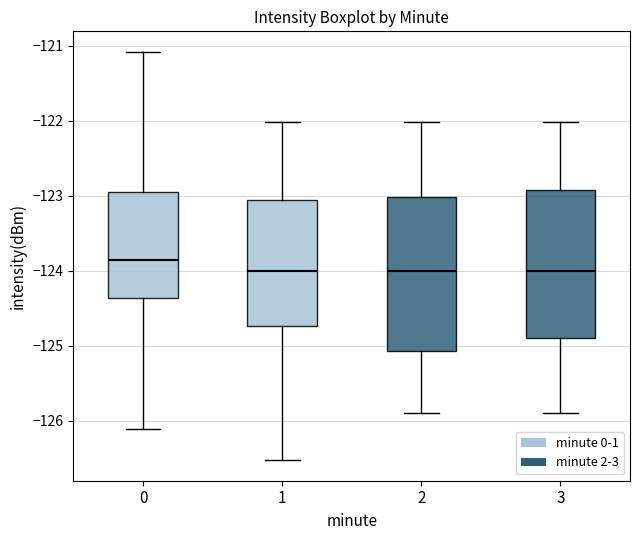

Reading left to right, transcribe this box plot: for each box, give where its median line is, the range the box spans, and where its two whiskers end, as read against the y-axis. The values are not printed on the chart, so give them approximately, as read against the axis.

0: median -123.9, box -124.4 to -123.0, whiskers -126.1 to -121.1
1: median -124.0, box -124.7 to -123.1, whiskers -126.5 to -122.0
2: median -124.0, box -125.1 to -123.0, whiskers -125.9 to -122.0
3: median -124.0, box -124.9 to -122.9, whiskers -125.9 to -122.0